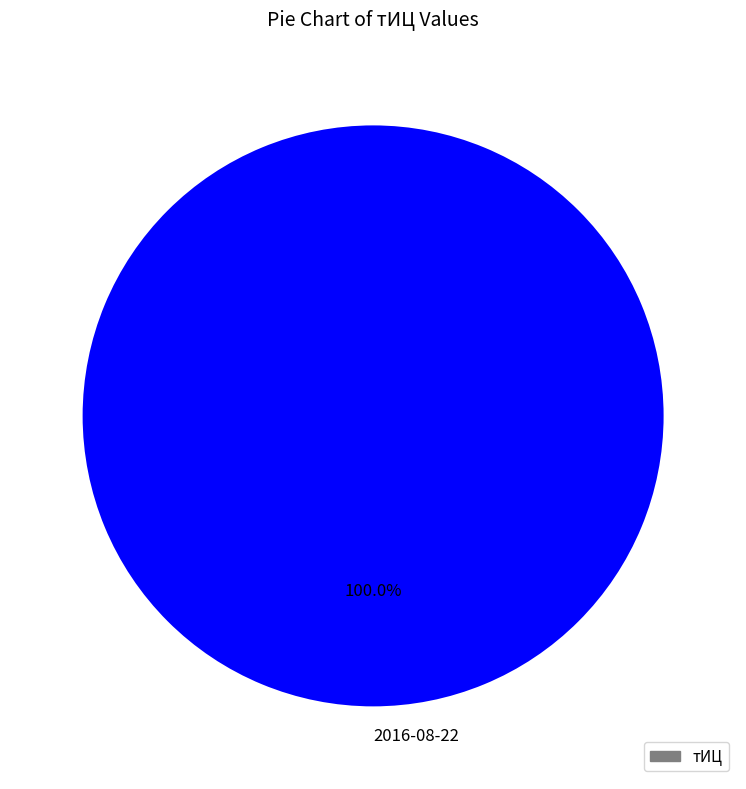

Count the number of slices in the pie.

1